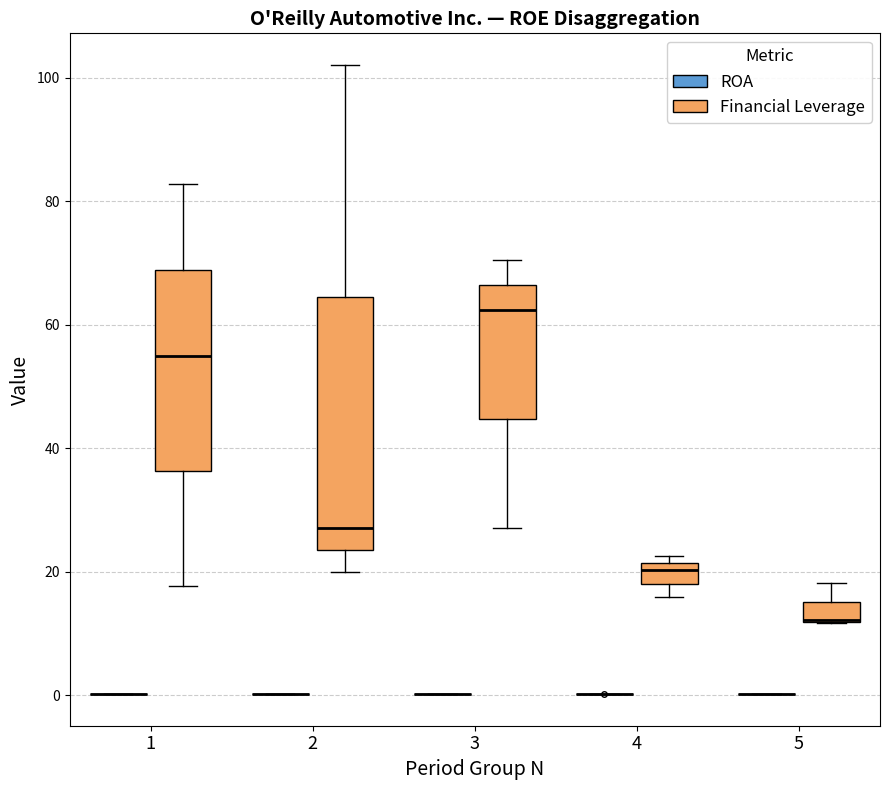

Reading left to right, read every box against the y-axis: the position of its median line, the range the box covers, and the ends of its whiskers. The values are not printed on the chart, so give them approximately, as read against the axis.

1 (ROA): box collapsed to a line at 0, whiskers 0 to 0
1 (Financial Leverage): median 54, box 36 to 68, whiskers 18 to 82
2 (ROA): box collapsed to a line at 0, whiskers 0 to 0
2 (Financial Leverage): median 26, box 24 to 64, whiskers 20 to 102
3 (ROA): box collapsed to a line at 0, whiskers 0 to 0
3 (Financial Leverage): median 62, box 44 to 66, whiskers 28 to 70
4 (ROA): box collapsed to a line at 0, whiskers 0 to 0
4 (Financial Leverage): median 20, box 18 to 22, whiskers 16 to 22 (just above the box's upper edge)
5 (ROA): box collapsed to a line at 0, whiskers 0 to 0
5 (Financial Leverage): median 12 (drawn on the box's lower edge), box 12 to 16, whiskers 12 to 18